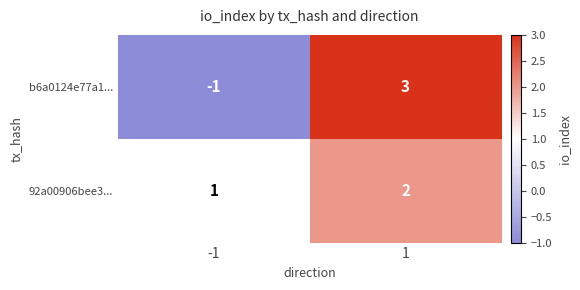

At 1, list the series in order from largest to smallest.

b6a0124e77a1..., 92a00906bee3...